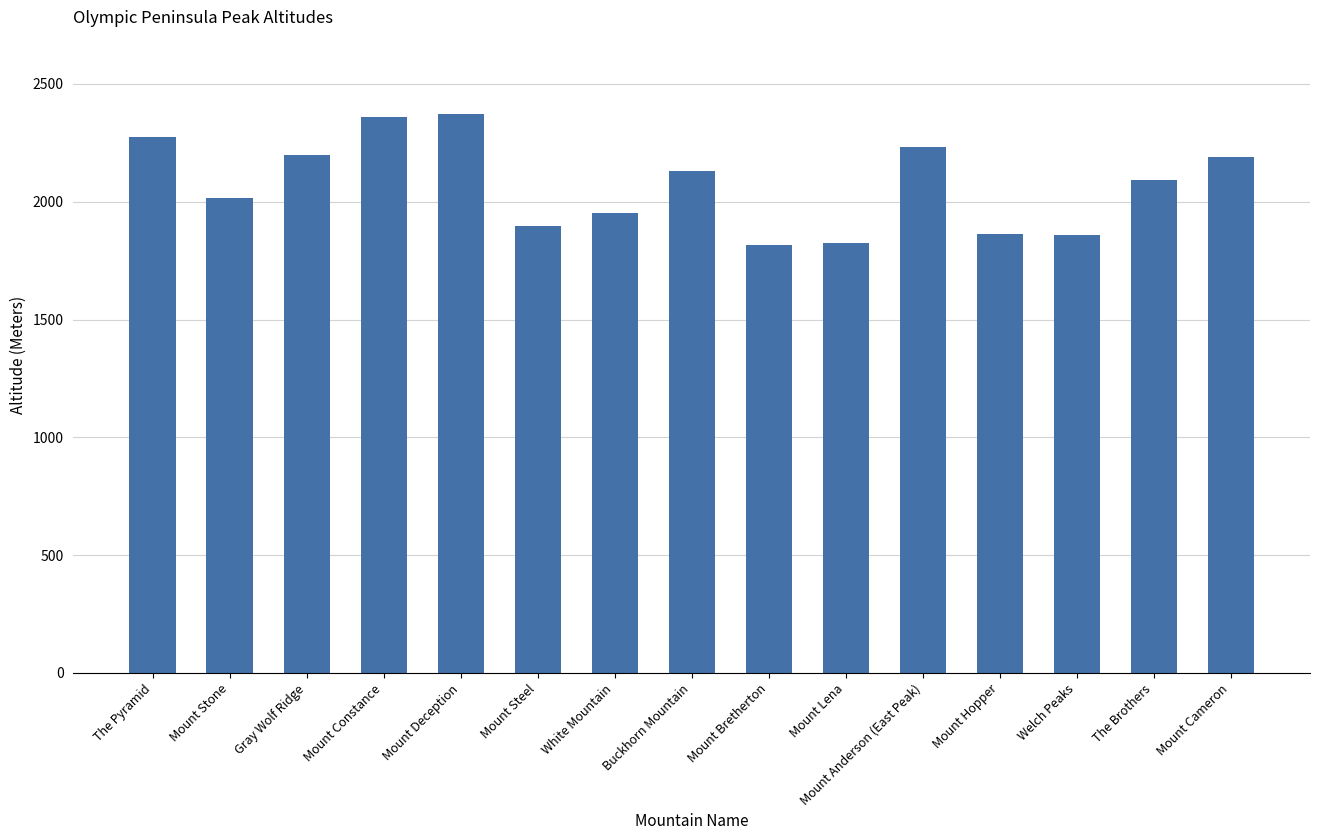

What is the average value?

2072